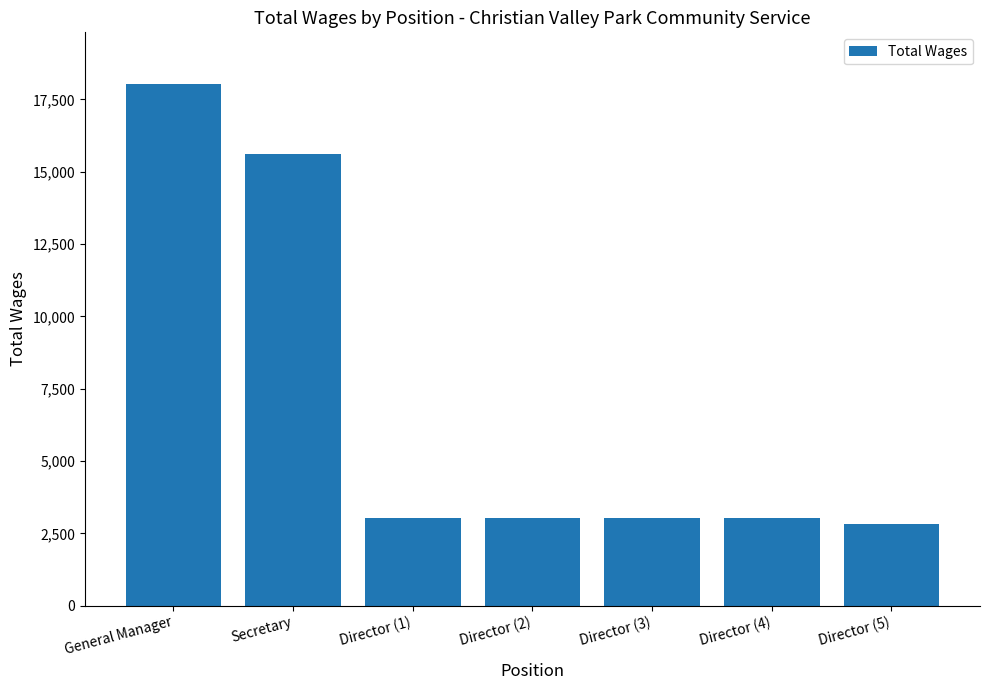

Count the number of categories in the chart.

7